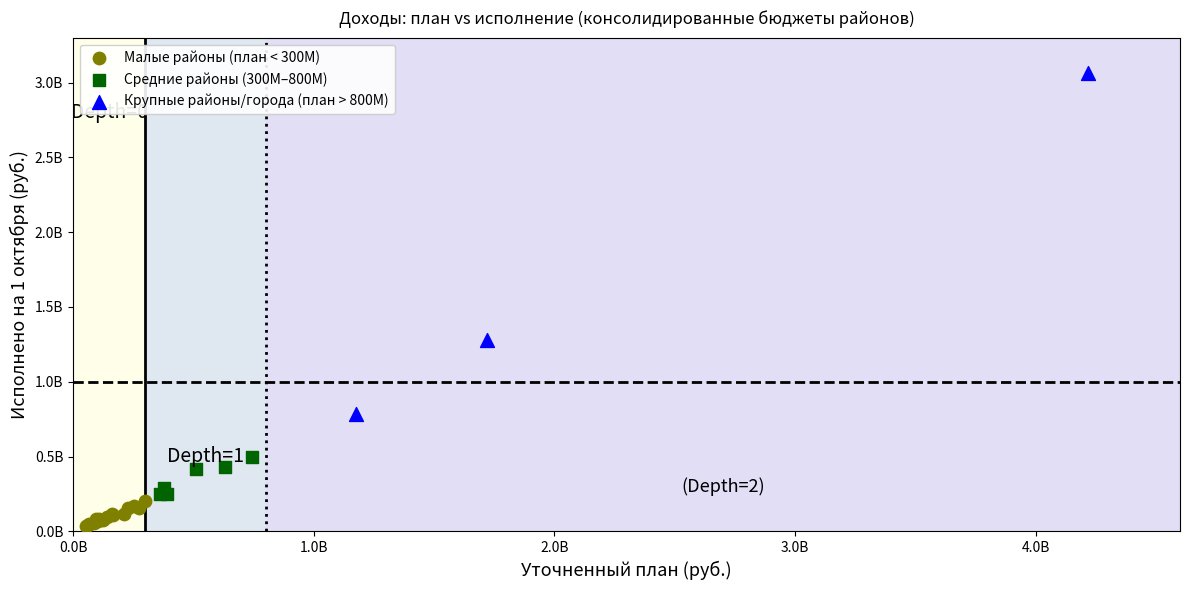

Which series contains the highest Y value?

Крупные районы/города (план > 800М)